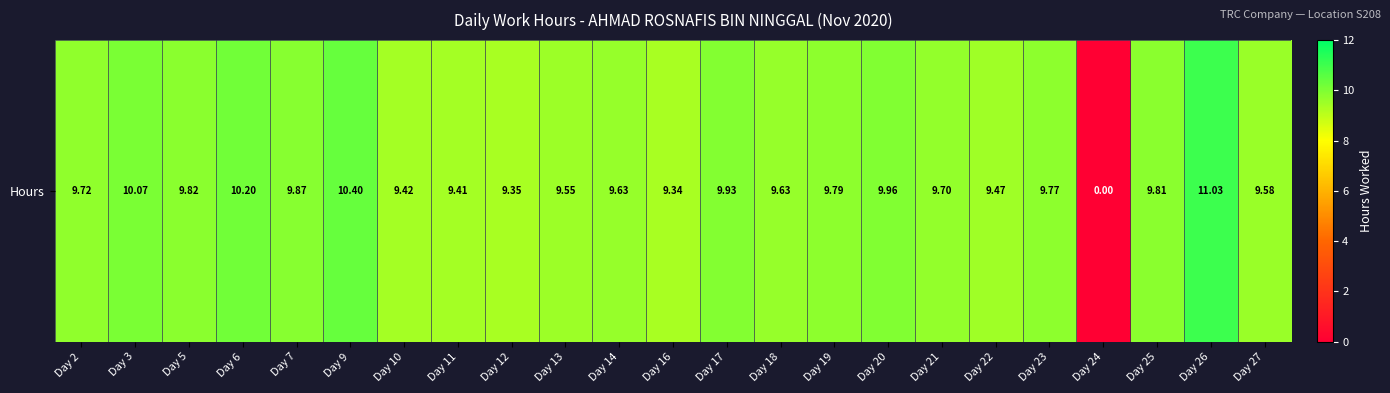

How many data points are above 9?

22